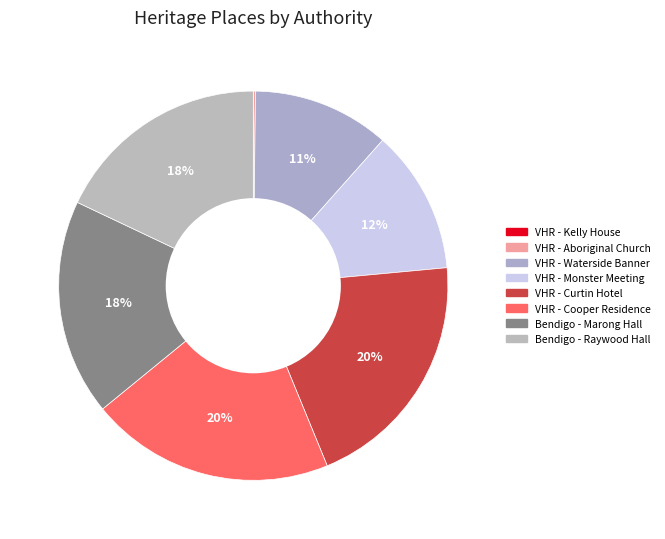

Which slice is the smallest?

JOHN KELLY'S FORMER HOUSE